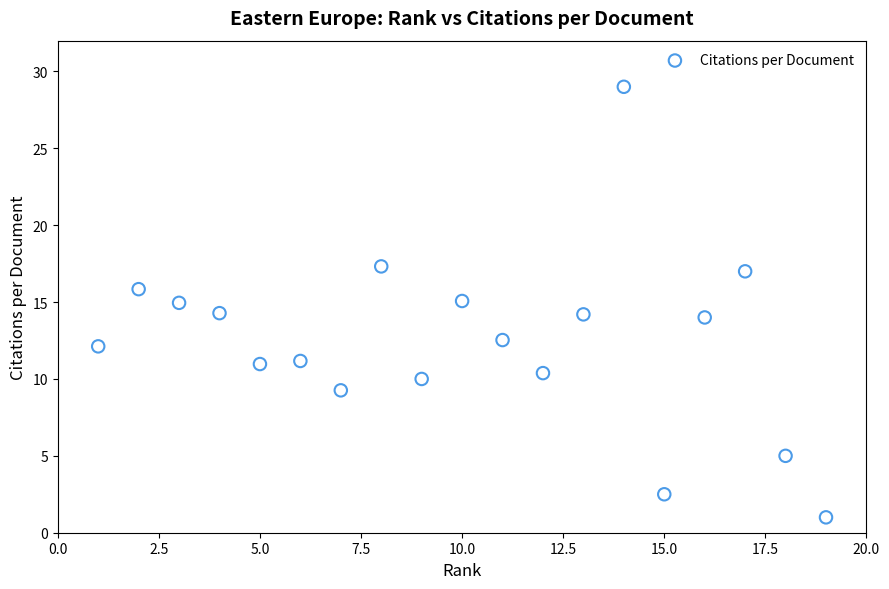

What is the range of X values (max minus min)?

18.0